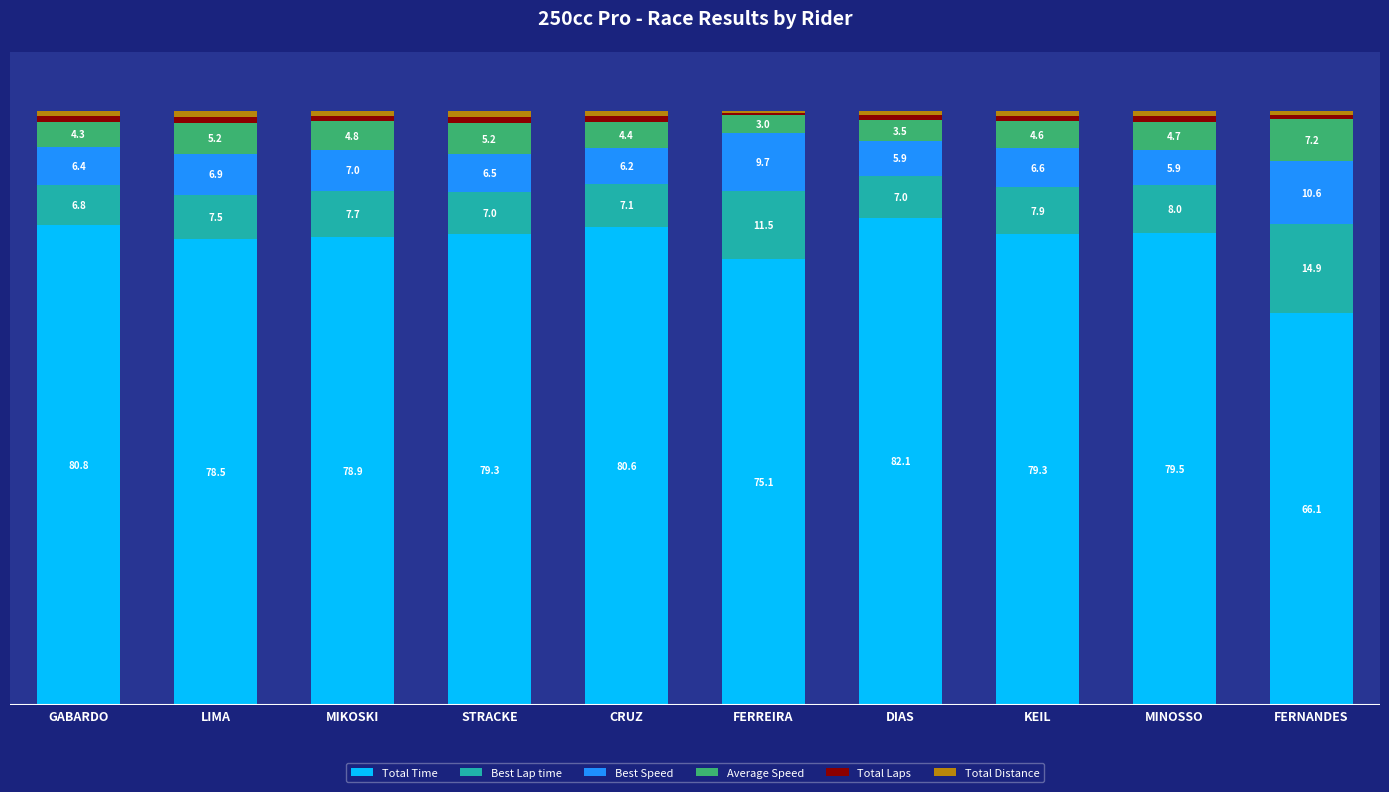

At which label does Total Time reach its minimum?

FERNANDES